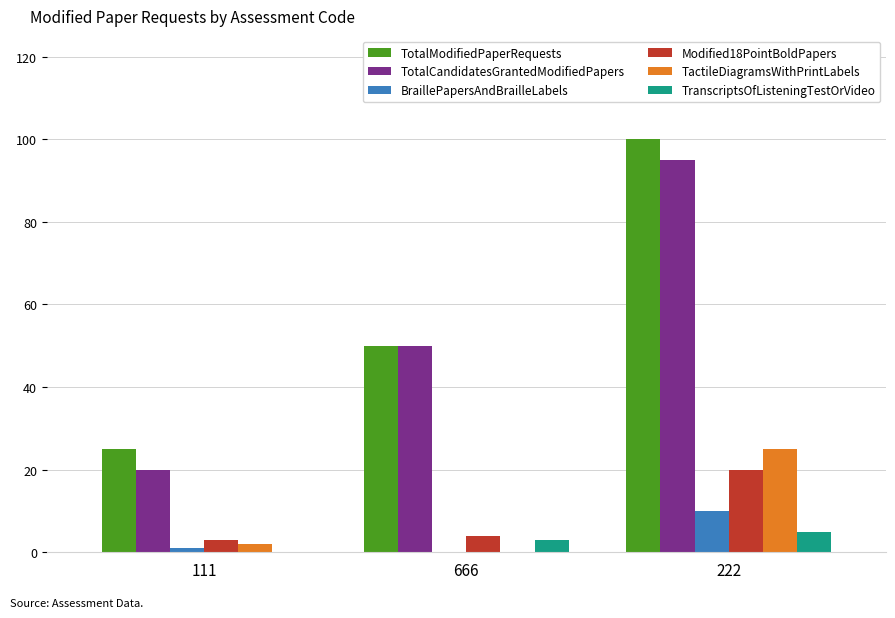

How many groups of bars are there?

3